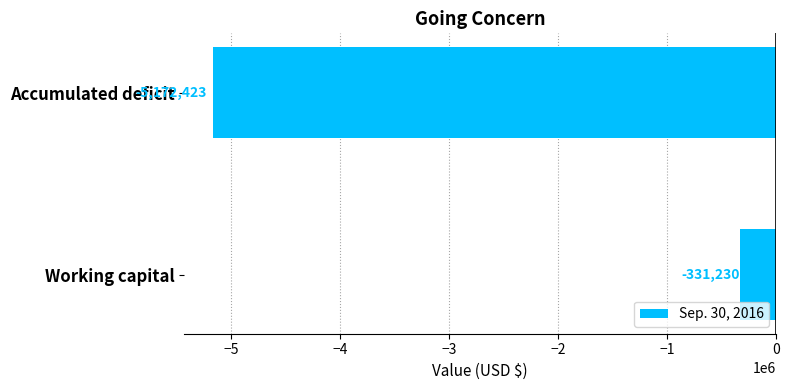

Which has a higher value, Working capital or Accumulated deficit?

Working capital